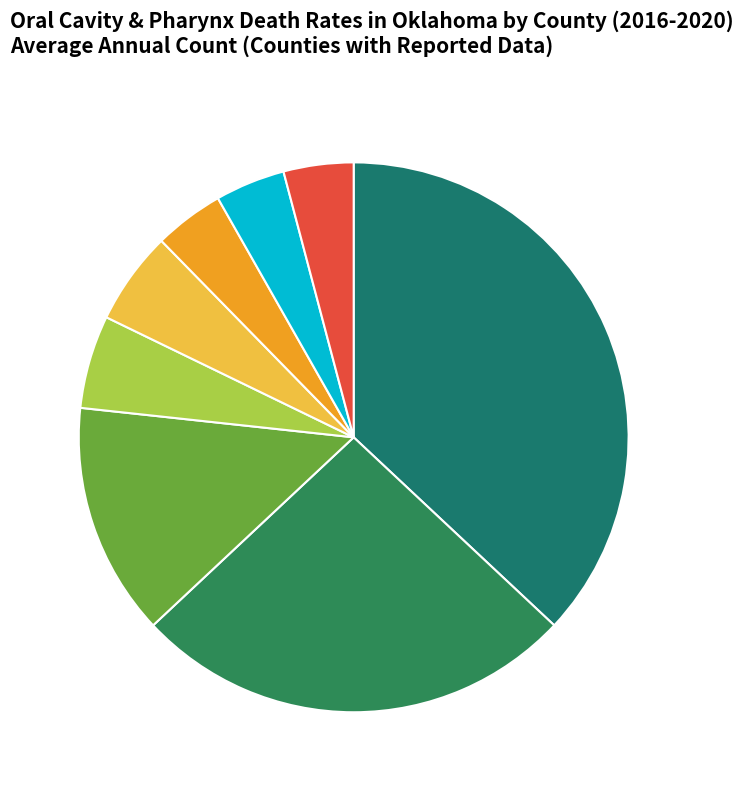

Combined, do Bryan County and Kay County account for over 50%?

No